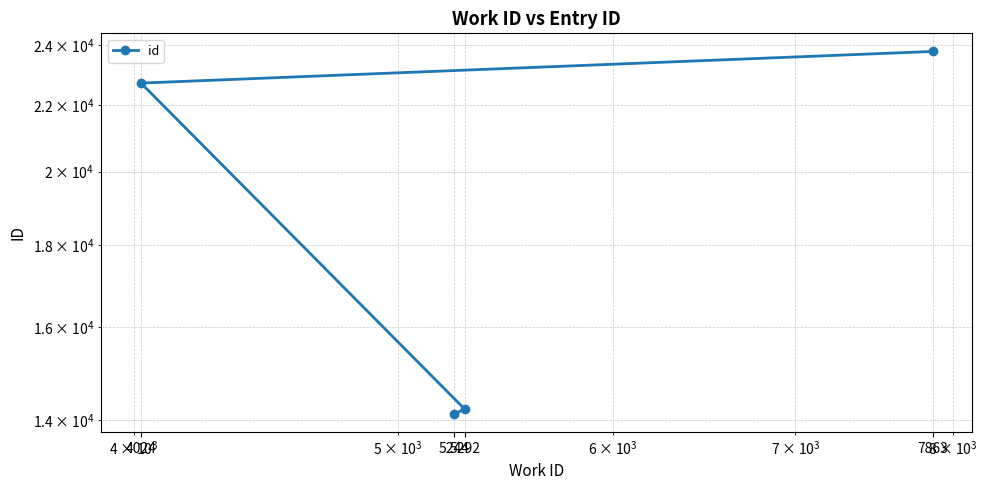

How many lines are shown in the chart?

1